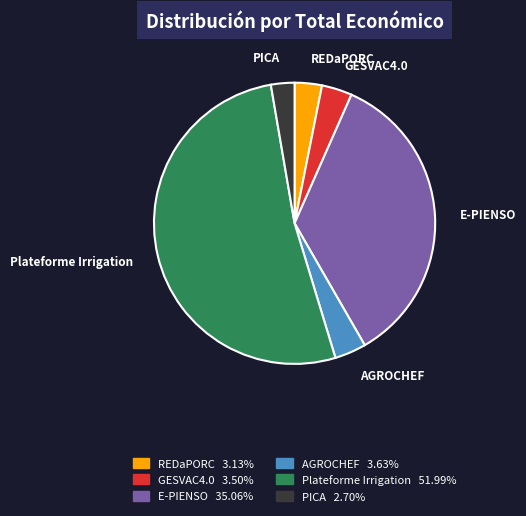

Which category accounts for the majority?

Plateforme Irrigation